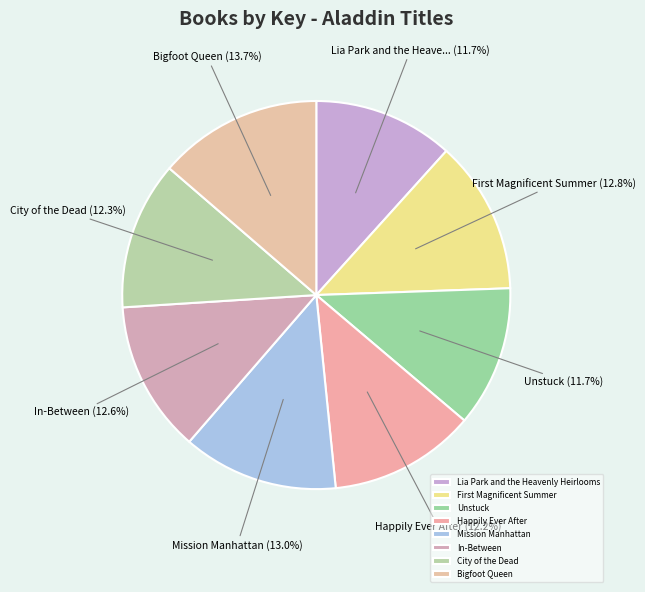

To the nearest percent, what portion does Mission Manhattan represent?

13%